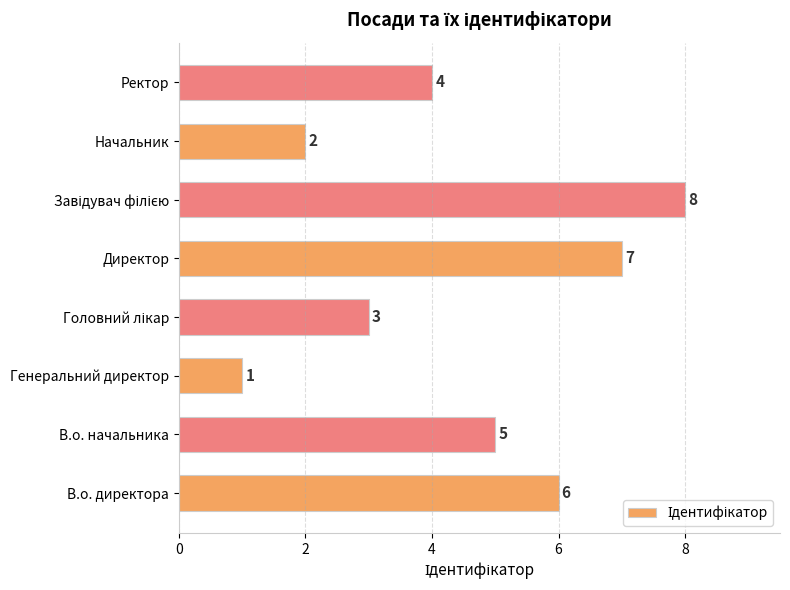

What is the sum of all values?

36